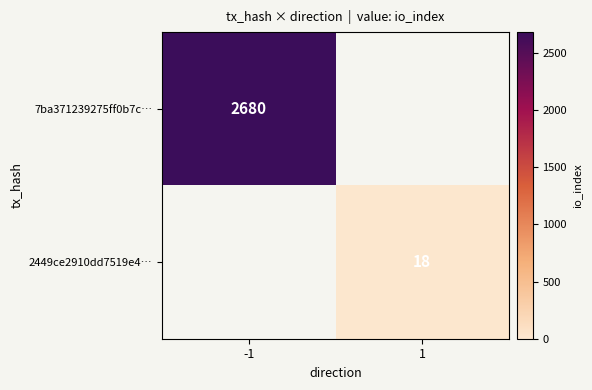

The value of 2449ce2910dd7519e4… at 1 is 11. True or false?

False